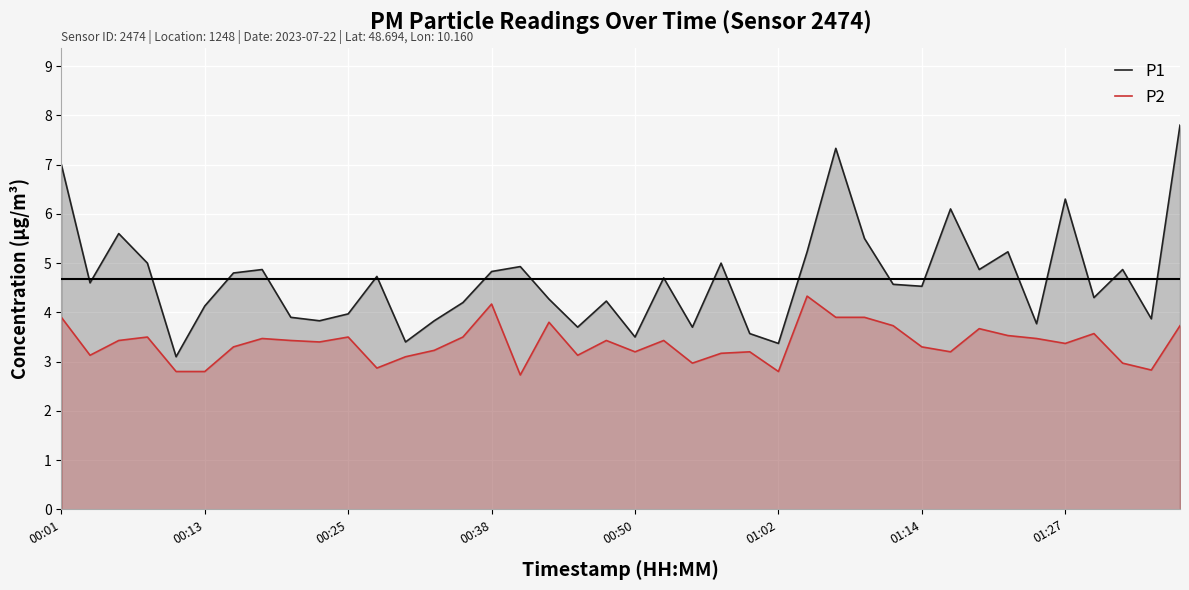

What is the minimum value for P1?

3.1